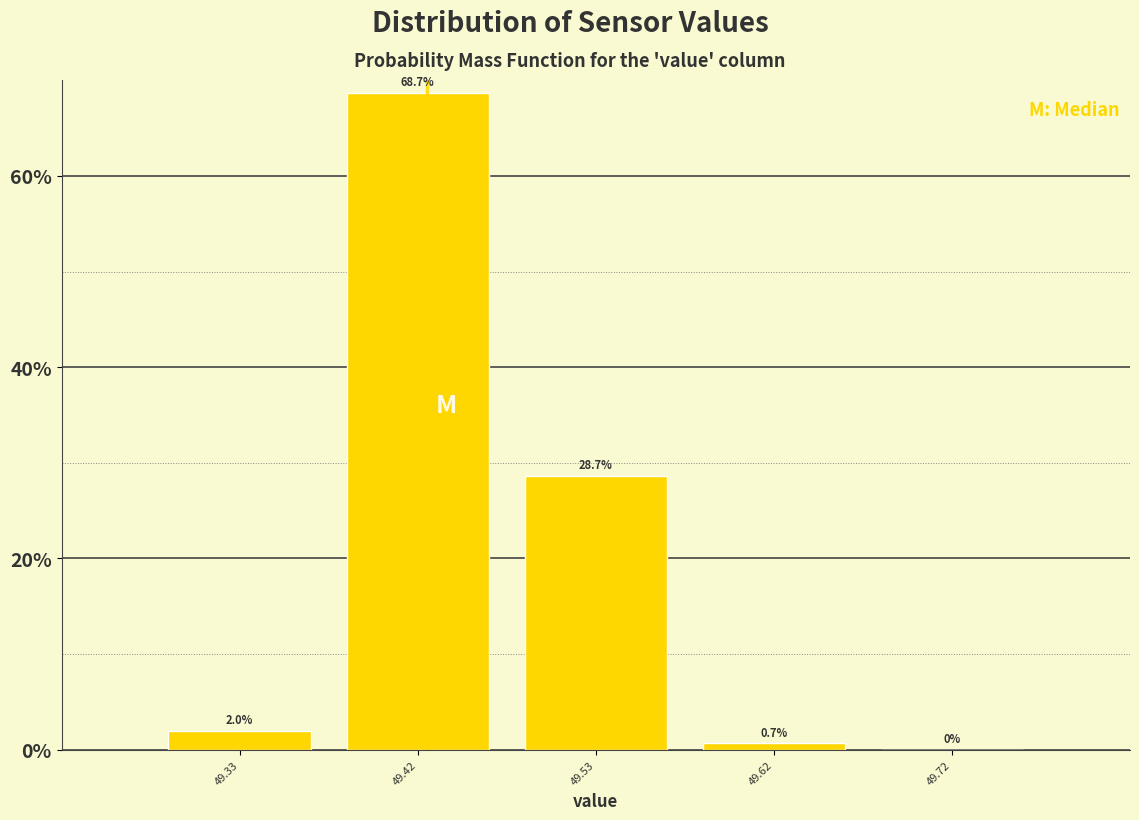

Reading left to right, transcribe this chart: for each bar, give the range it covers on the x-axis and its height. The bar edges are not printed on the chart, so give them approximately, as read against the axis.

49.275 to 49.375: 2.0
49.375 to 49.475: 68.7
49.475 to 49.575: 28.7
49.575 to 49.675: 0.7
49.675 to 49.775: 0.0